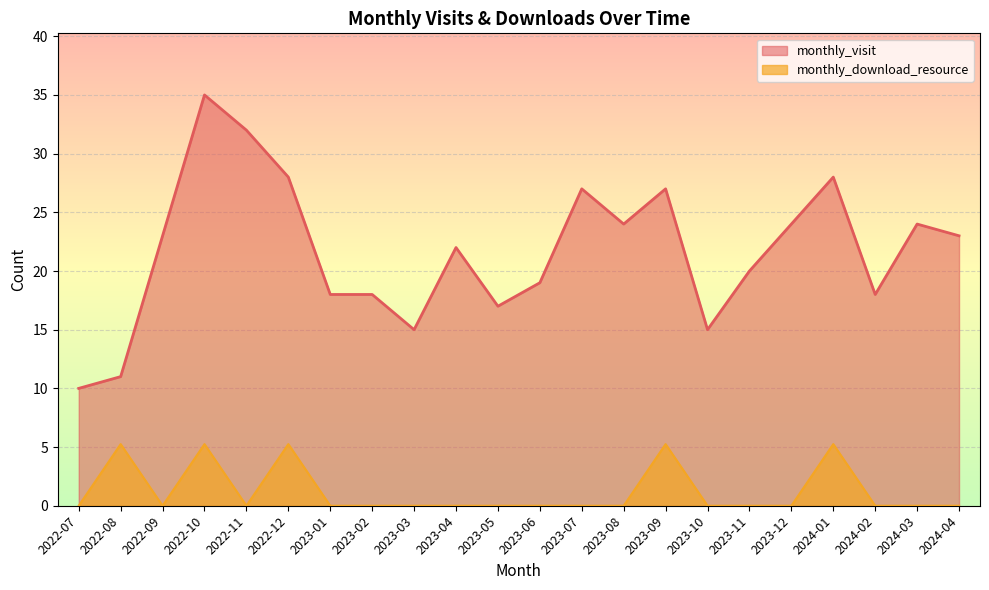

What position from the right is 2023-01?

16